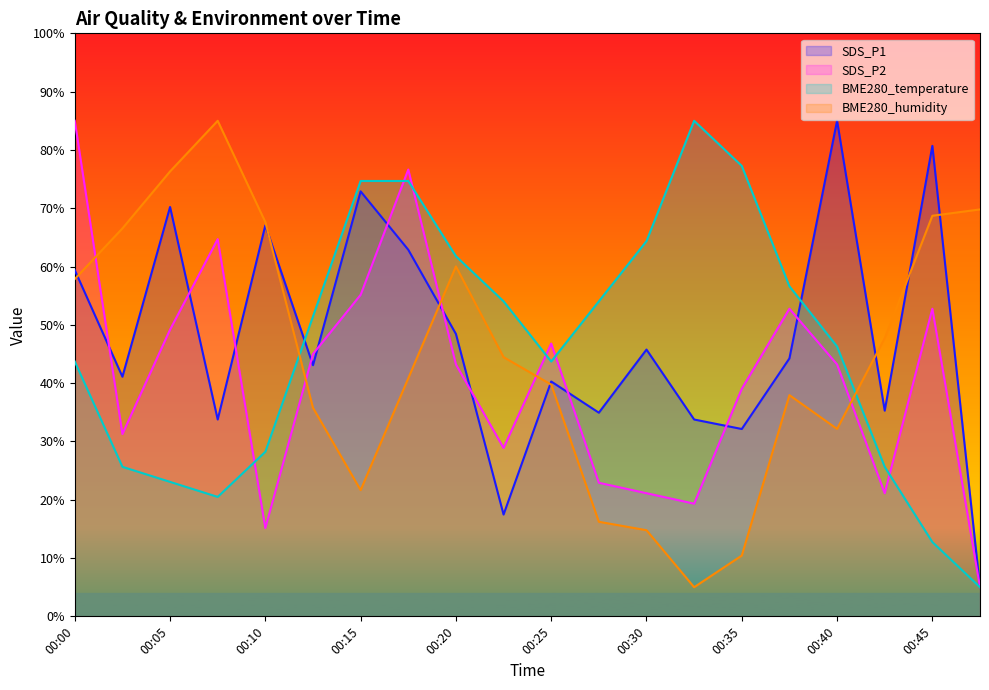

Where is BME280_humidity nearest to the value 45?

00:23